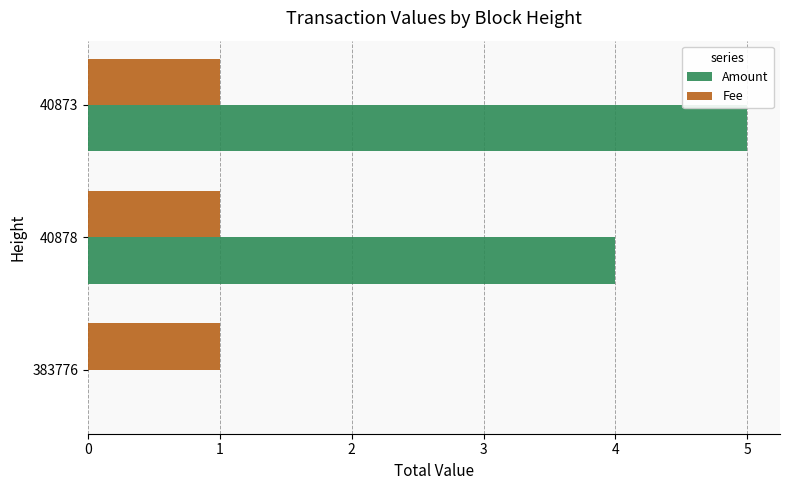

At which category is the sum across all series the highest?

40873